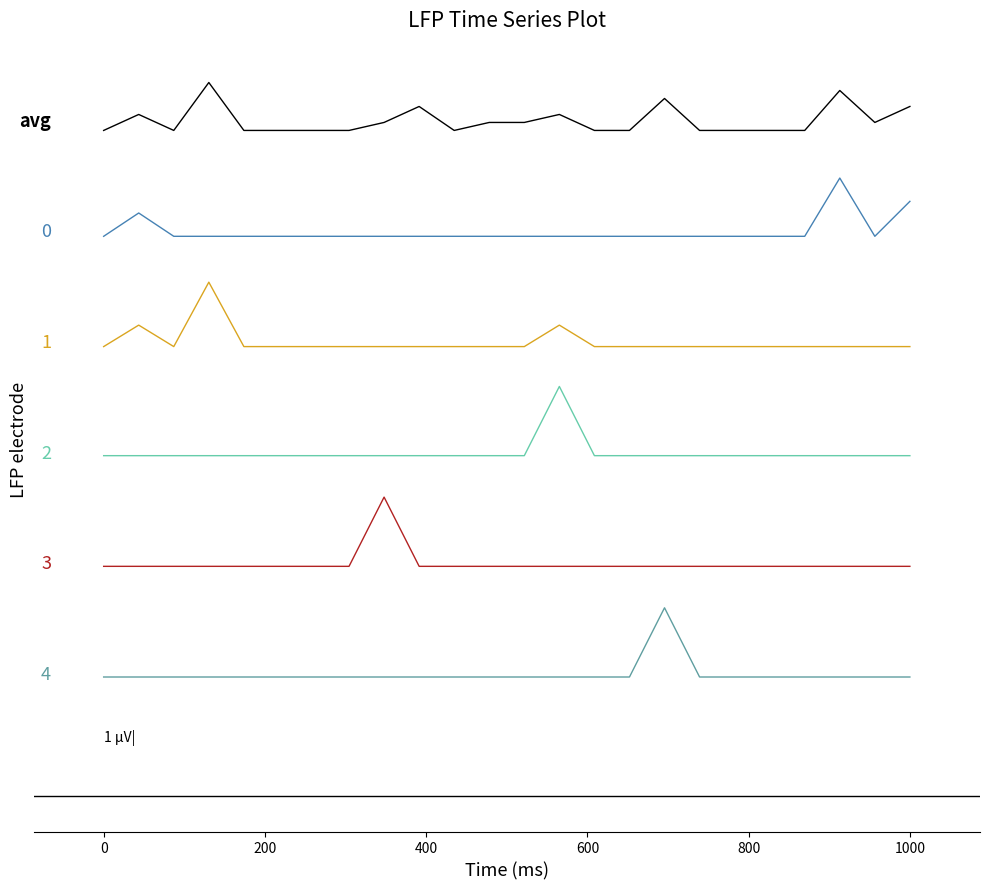

Does the chart display data point markers on the line(s)?

No